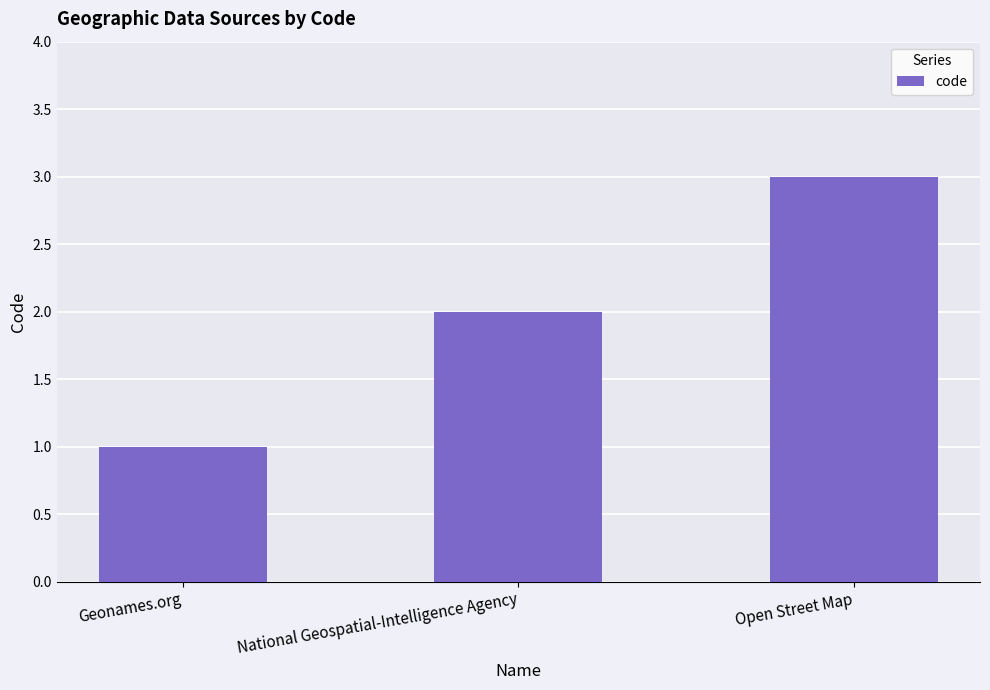

The value at National Geospatial-Intelligence Agency is 2. True or false?

True